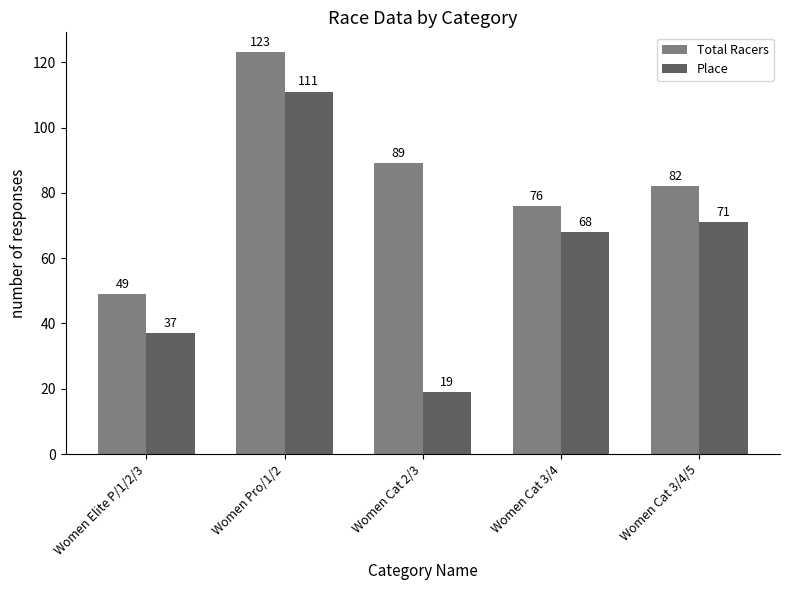

What is the average value of the Total Racers series?

84